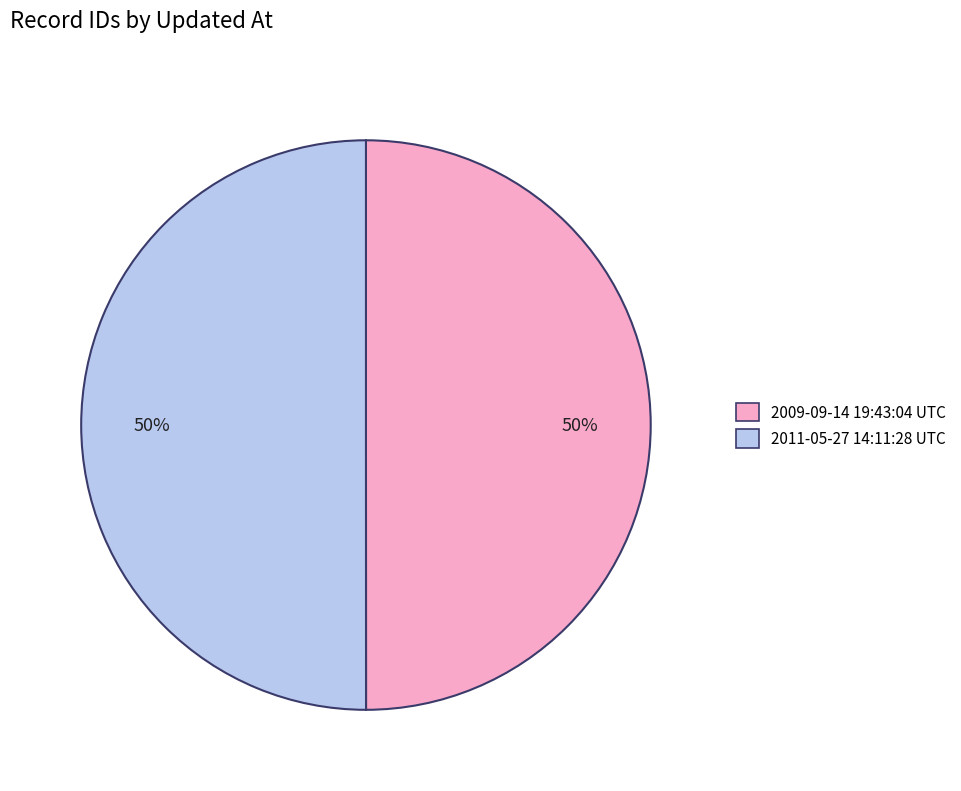

Count the number of slices in the pie.

2